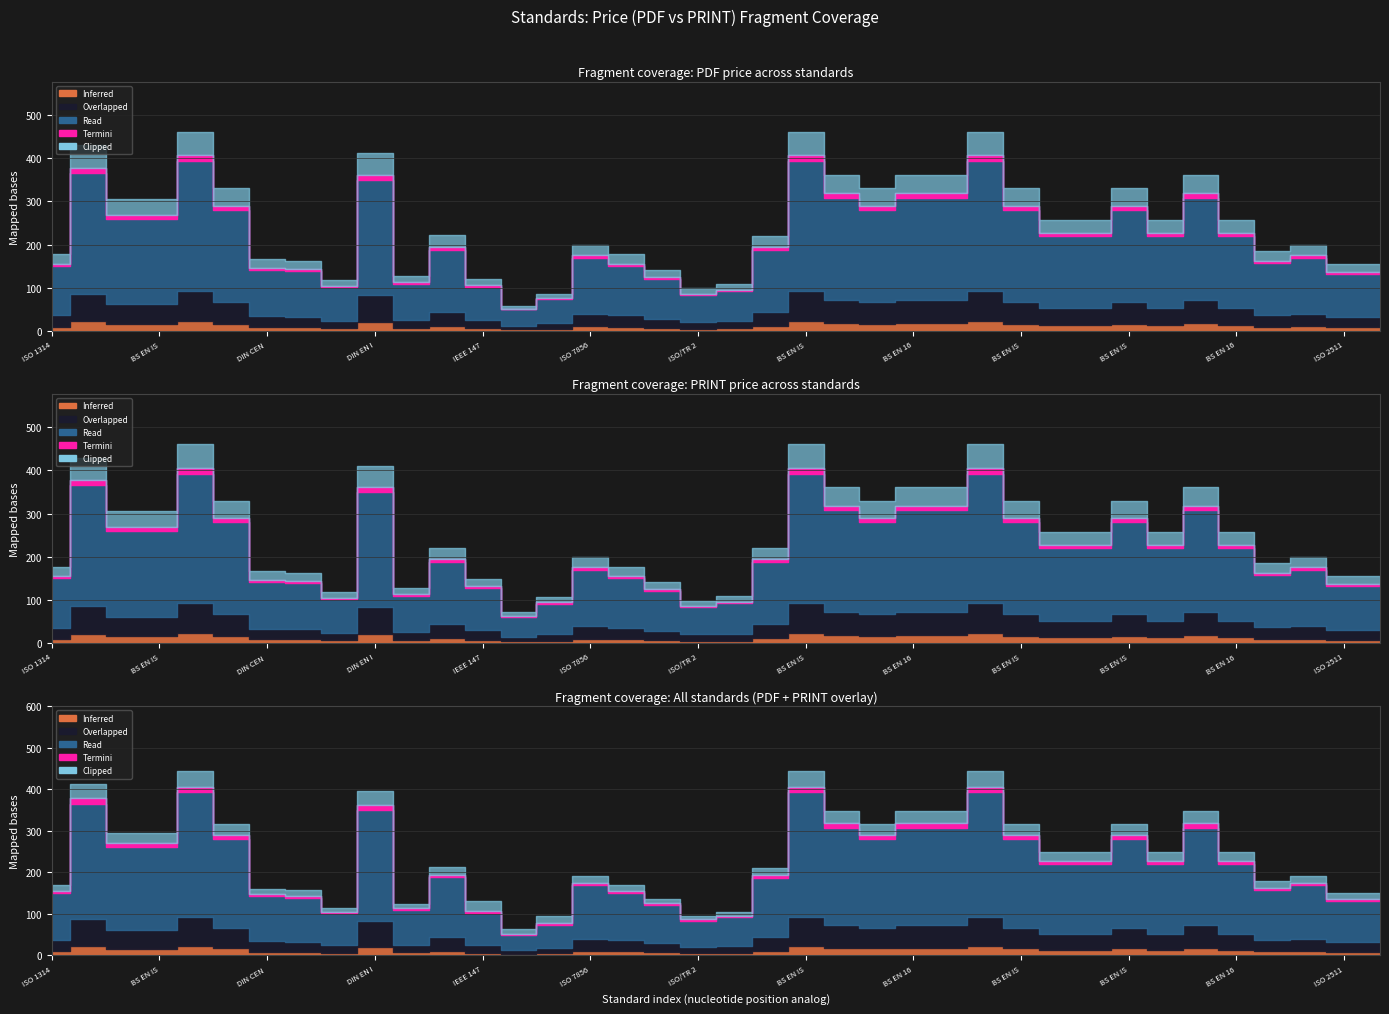

Does the chart display data point markers on the line(s)?

No